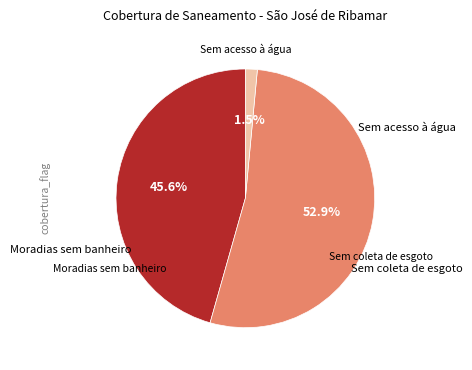

Is there a majority slice in this chart?

Yes